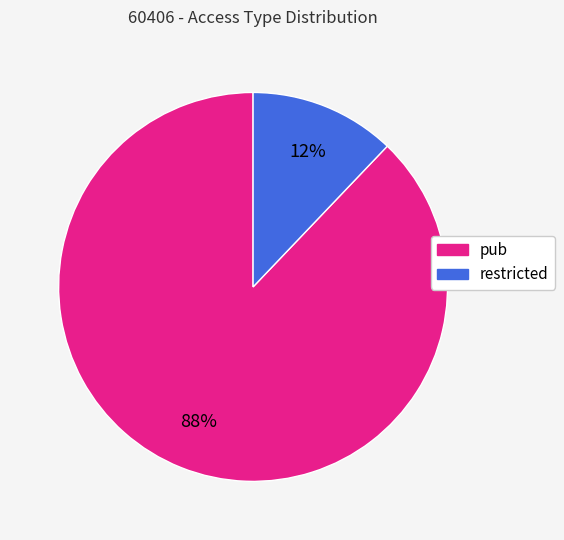

Which has a higher value, pub or restricted?

pub